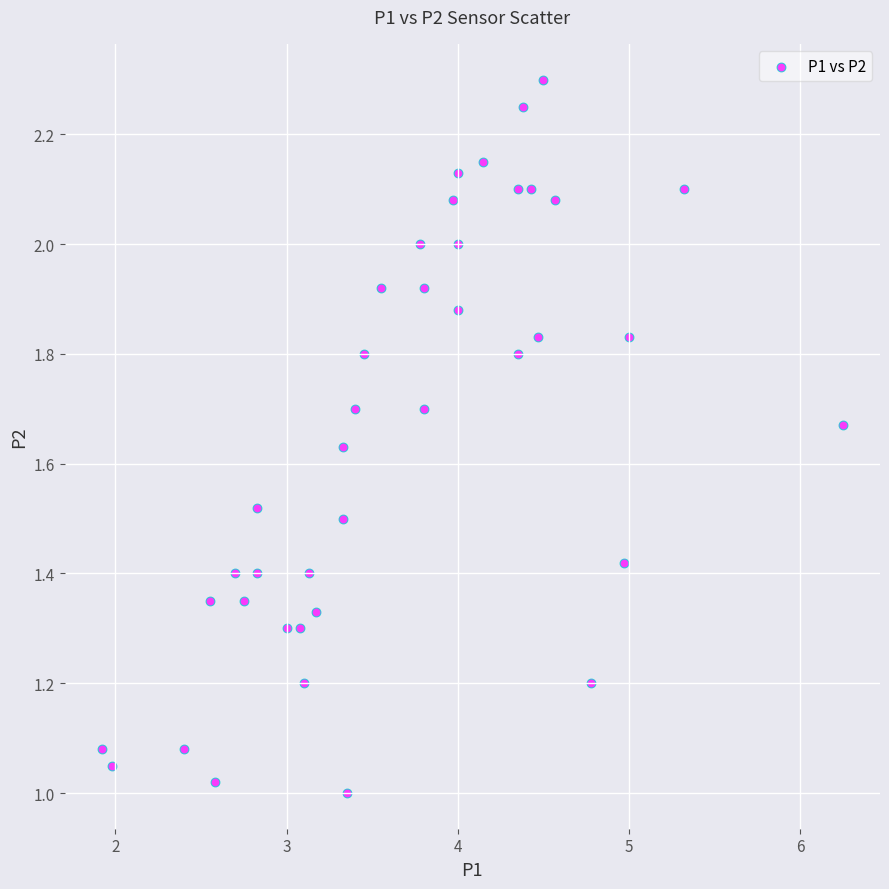

What is the range of X values (max minus min)?

4.3